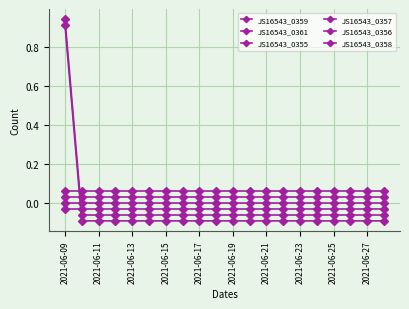

How many lines are shown in the chart?

6